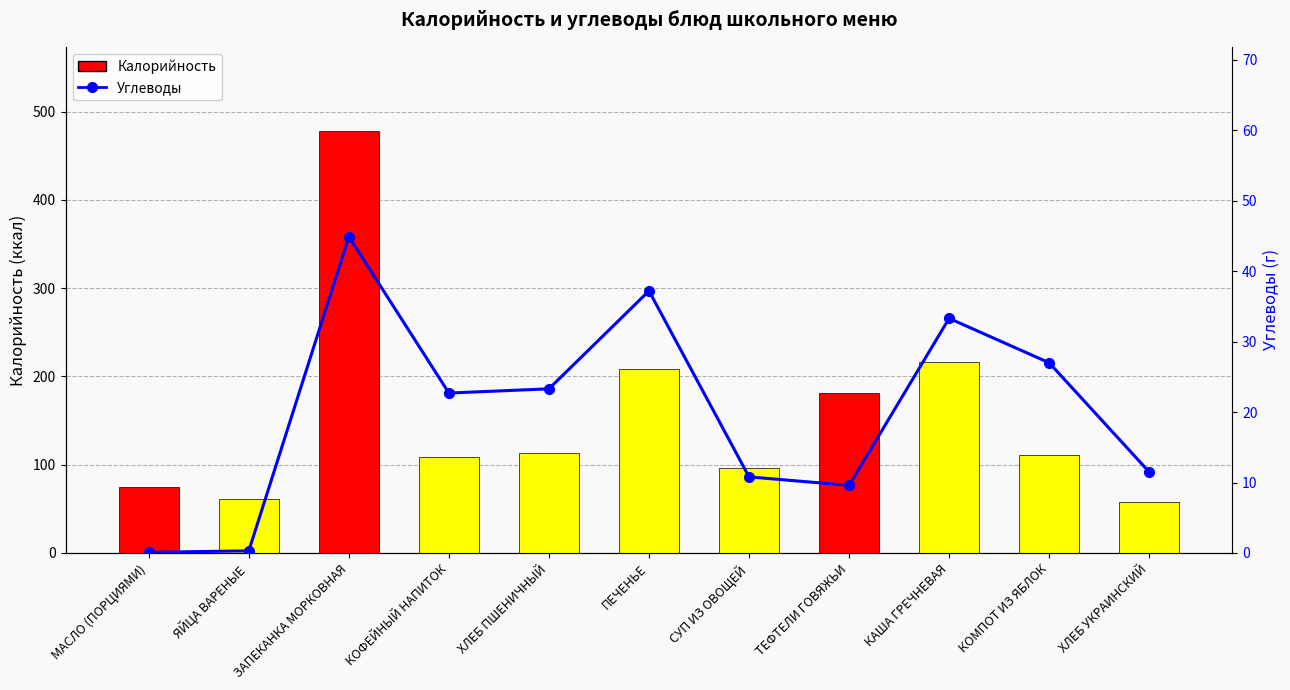

Count the number of data series in this chart.

2